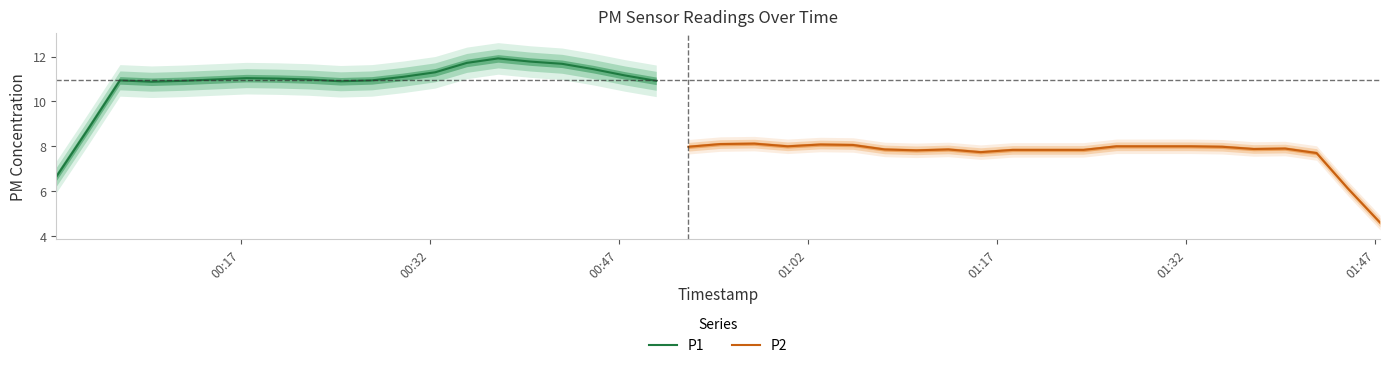

At which category does P2 reach its first local valley?

01:02